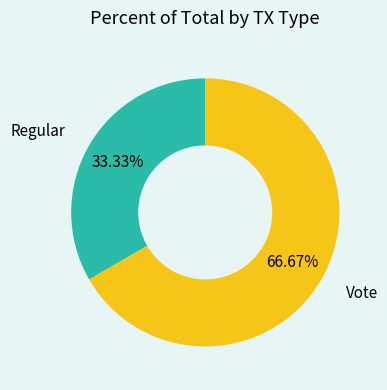

Which category has the smallest portion of the pie?

Regular